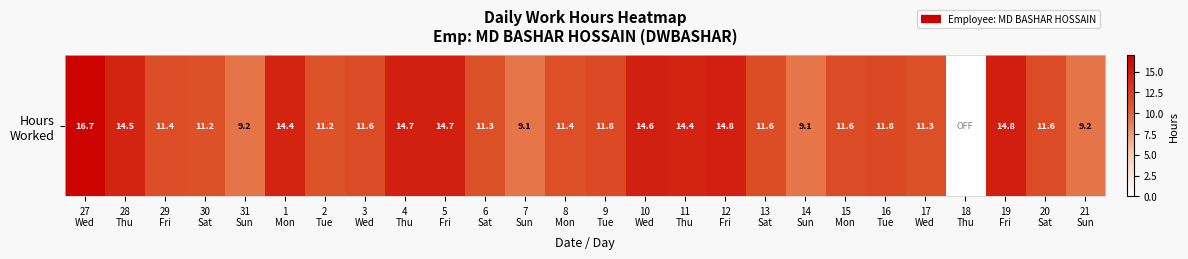

Reading left to right, what are all the values shown in this chart?

27
Wed=16.7	28
Thu=14.5	29
Fri=11.4	30
Sat=11.2	31
Sun=9.2	1
Mon=14.4	2
Tue=11.2	3
Wed=11.6	4
Thu=14.7	5
Fri=14.7	6
Sat=11.3	7
Sun=9.1	8
Mon=11.4	9
Tue=11.8	10
Wed=14.6	11
Thu=14.4	12
Fri=14.8	13
Sat=11.6	14
Sun=9.1	15
Mon=11.6	16
Tue=11.8	17
Wed=11.3	18
Thu=0.0	19
Fri=14.8	20
Sat=11.6	21
Sun=9.2